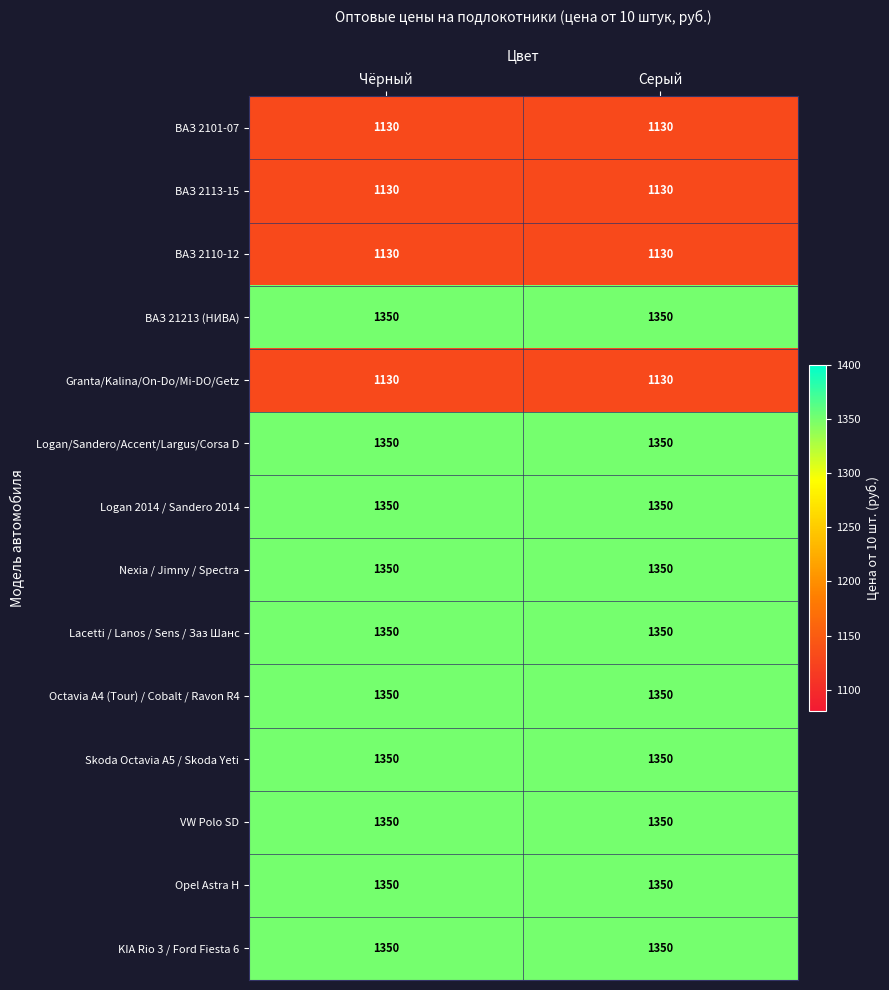

What is the difference between the highest and lowest values at Серый?

220